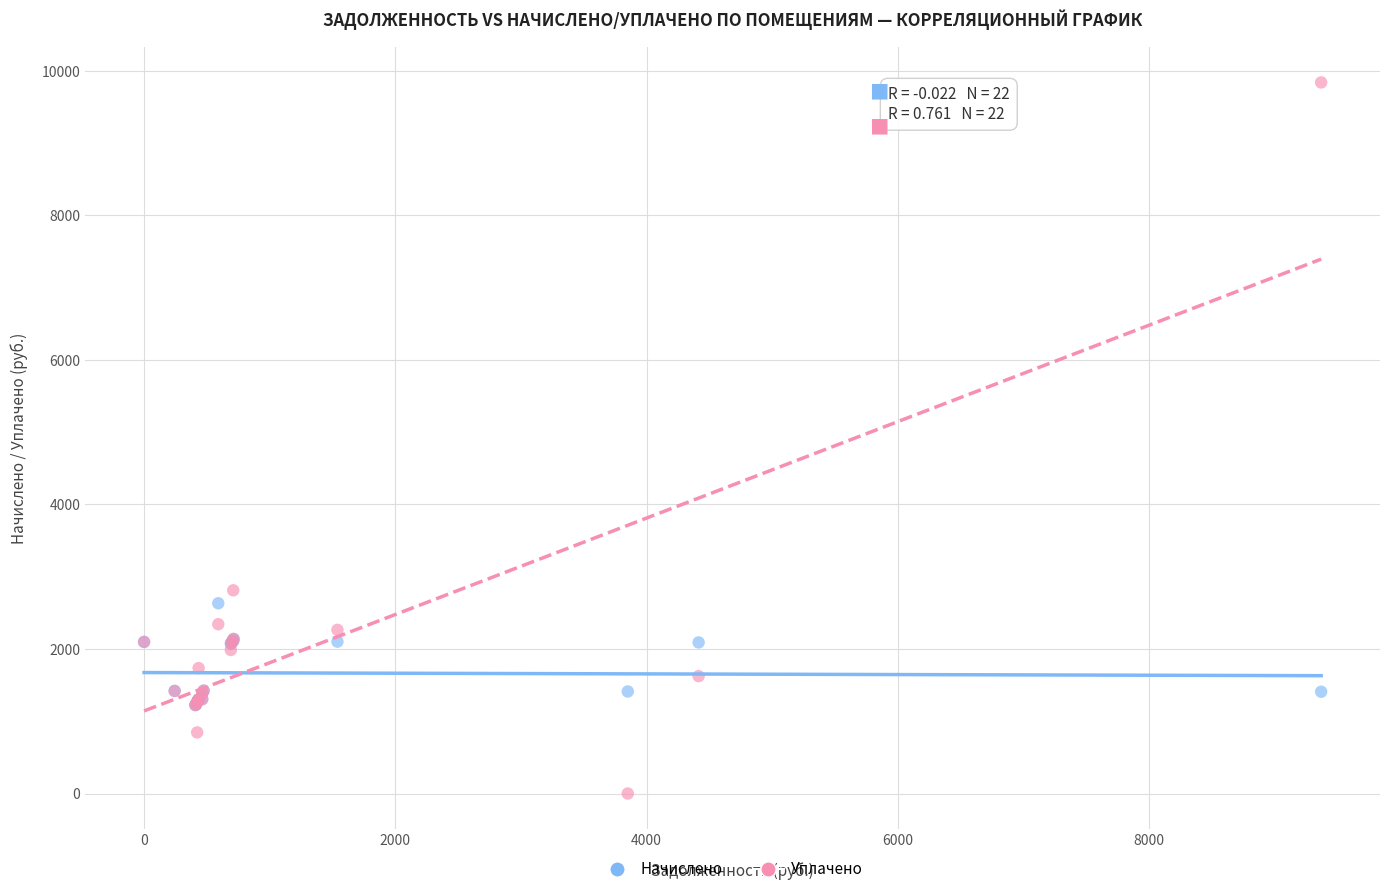

In the Уплачено series, what Y value is closest to 4920?

2812.0